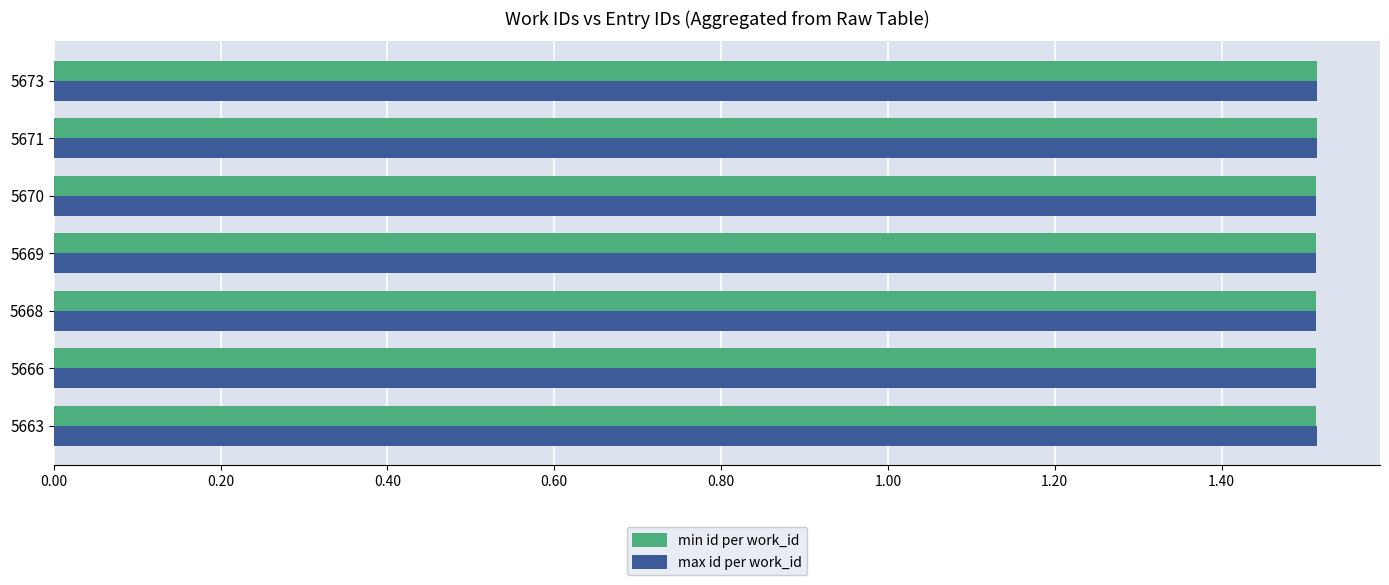

What is the total value across all series at 5669?

3.0